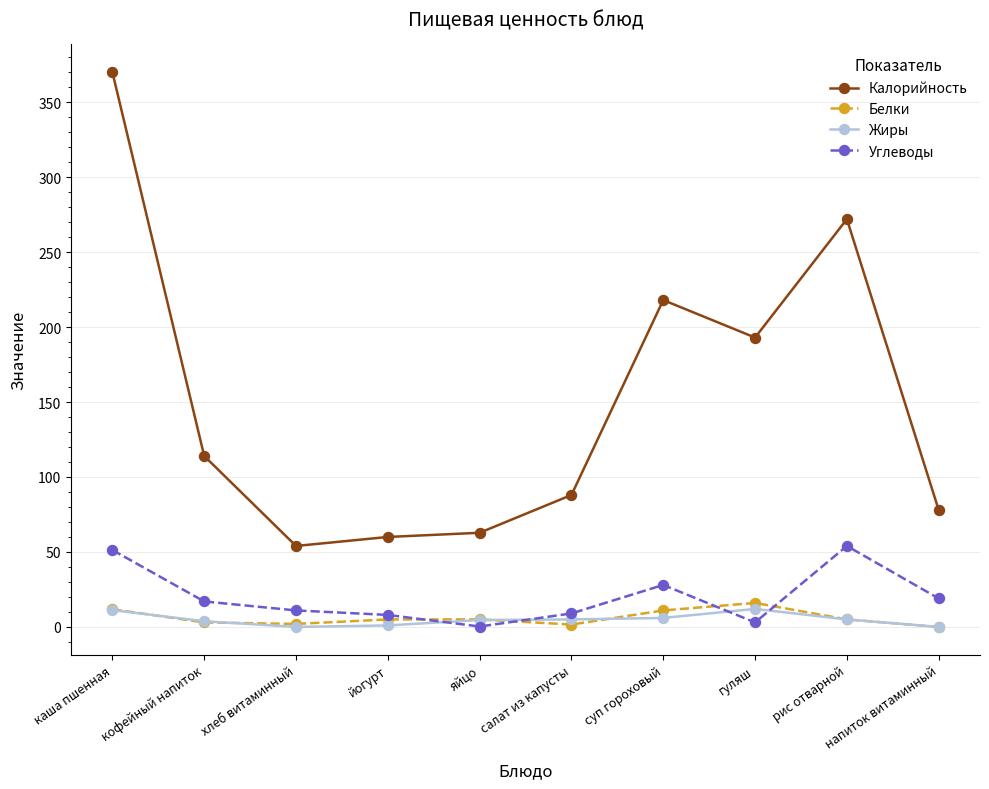

True or false: Белки has more than 0 points higher than both neighbors.

True